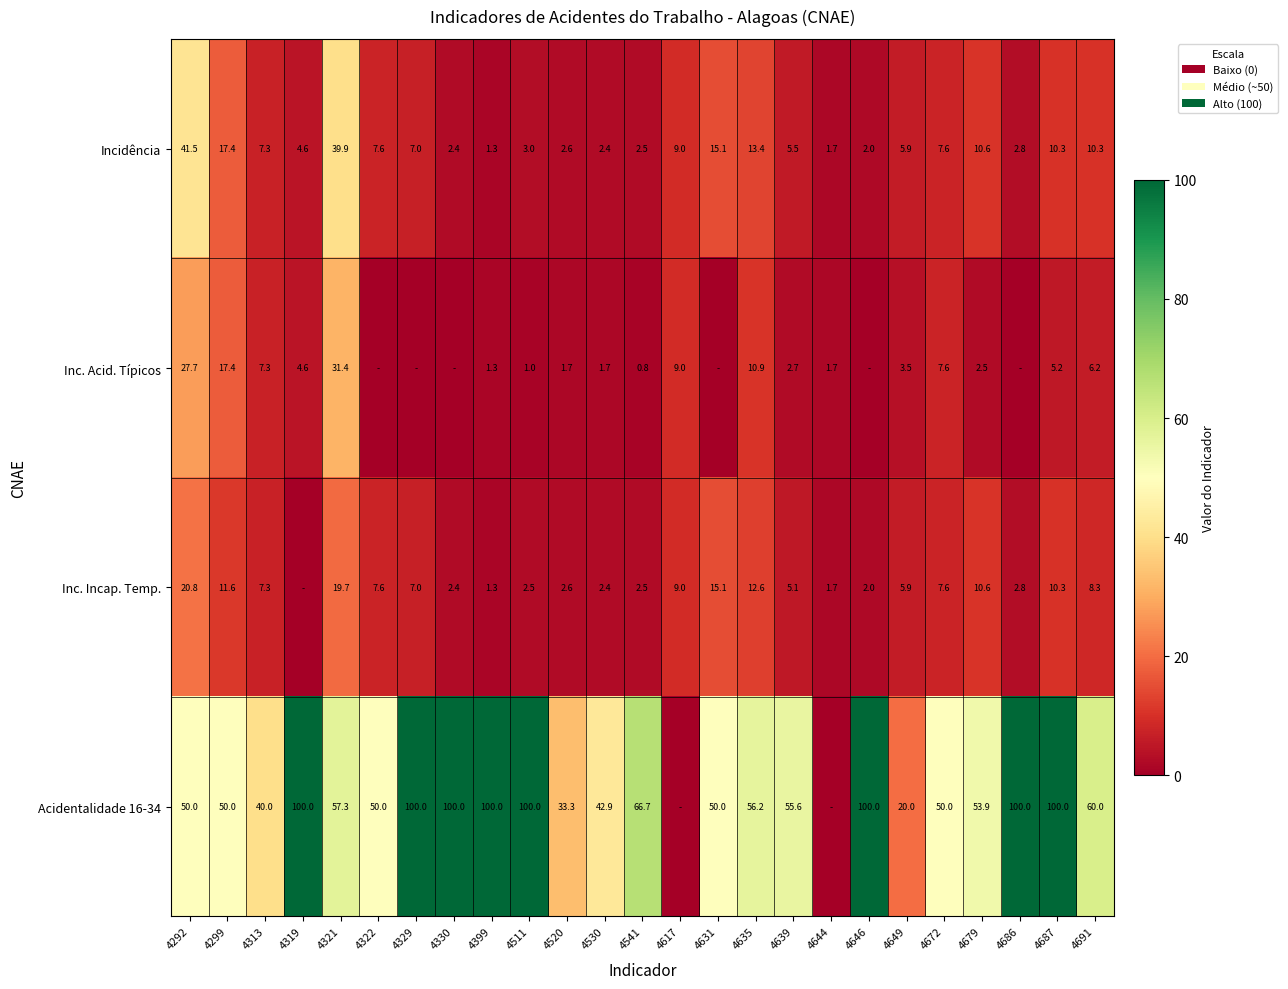

Read the Incidência value at 4646.

2.0